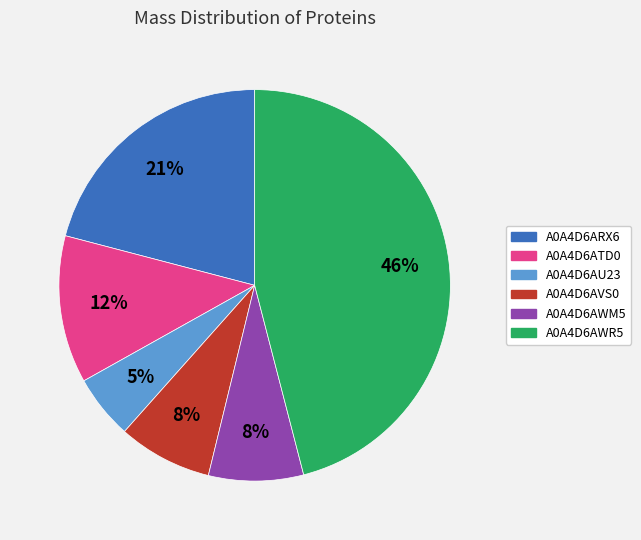

To the nearest percent, what percentage of the pie is A0A4D6AU23?

5%